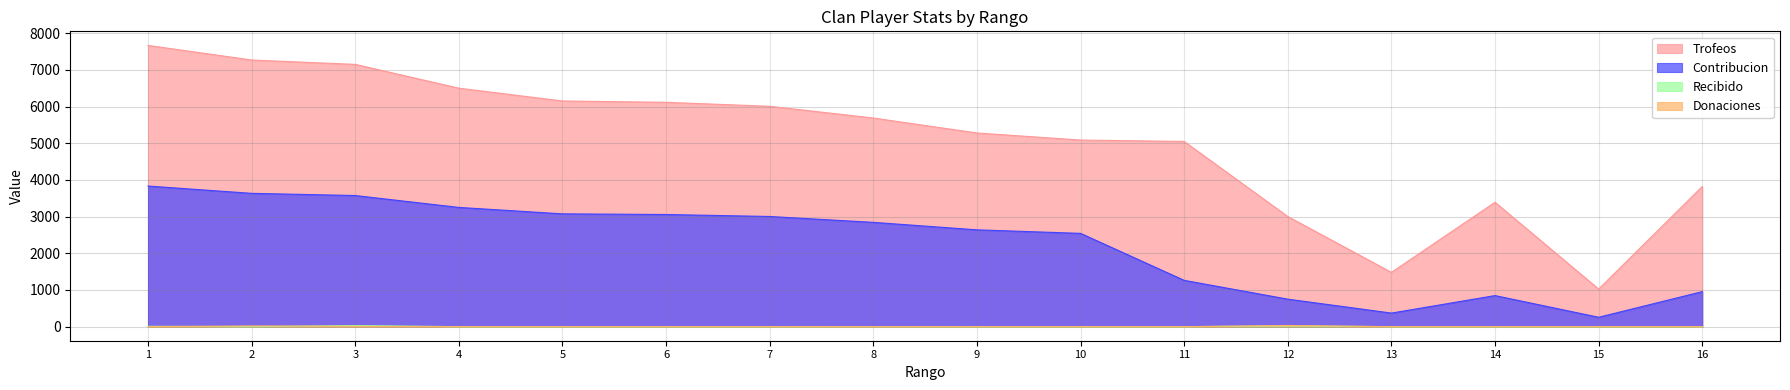

Reading left to right, what are all the values shown in this chart?

Trofeos: 7666	7268	7149	6500	6151	6115	6006	5687	5279	5086	5048	3002	1480	3391	1025	3821
Contribucion: 3833	3634	3574	3250	3075	3057	3003	2843	2639	2543	1262	750	370	847	256	955
Recibido: 10	0	30	0	0	0	0	2	0	0	0	20	0	0	0	0
Donaciones: 0	20	10	0	0	0	0	0	0	0	0	32	0	0	0	0